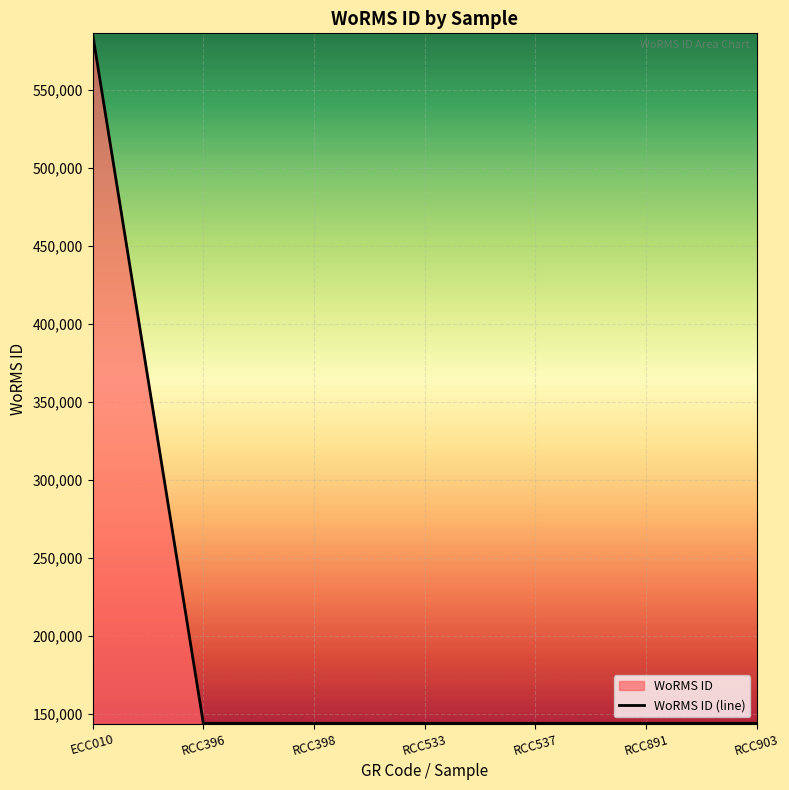

What is the sum of the values at ECC010 and RCC533?

729350